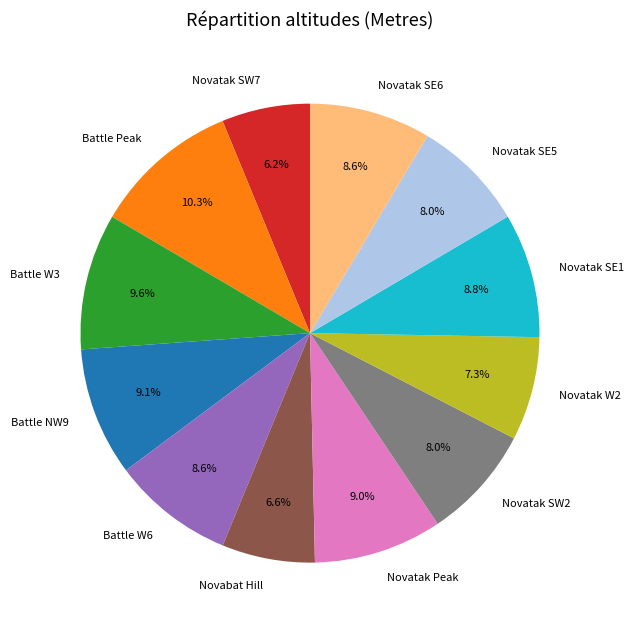

Which slice is the largest?

Battle Peak